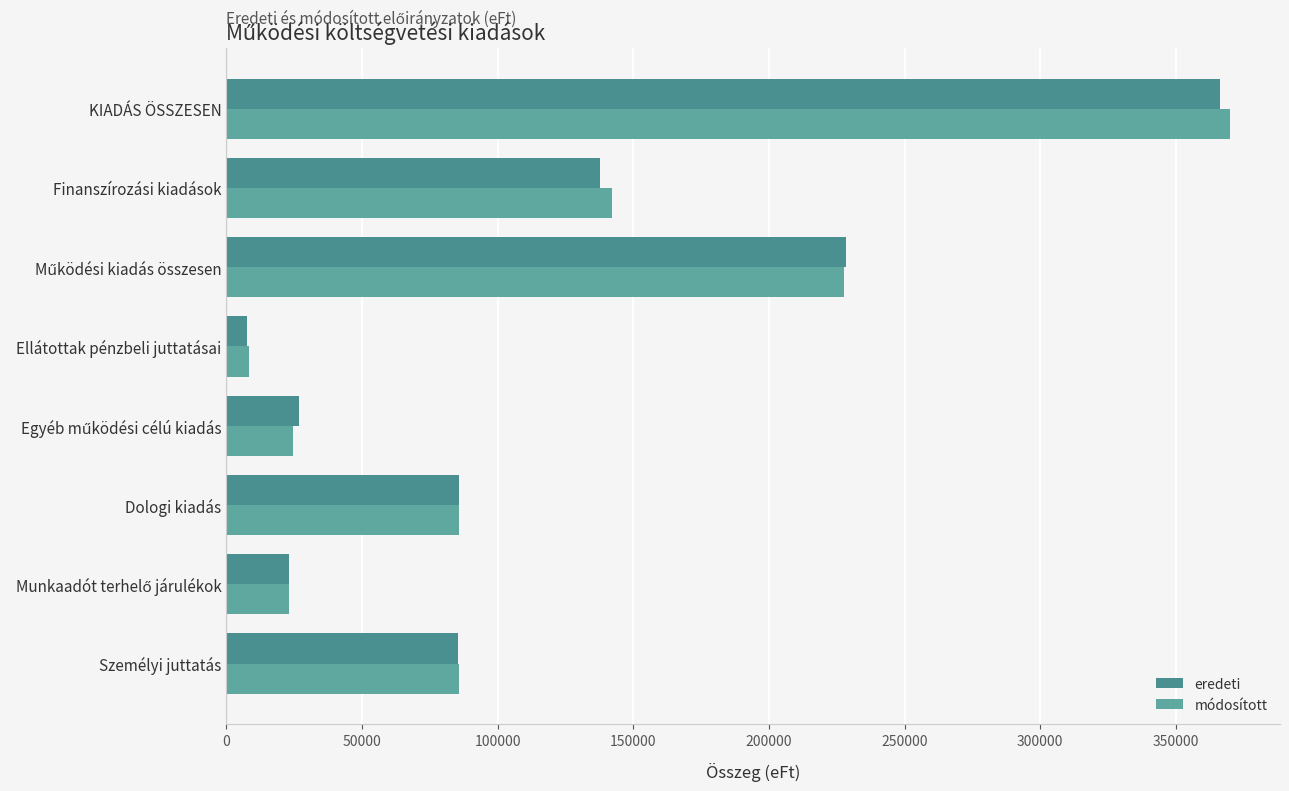

What is the difference between the second highest and minimum values in the módosított series?

219444